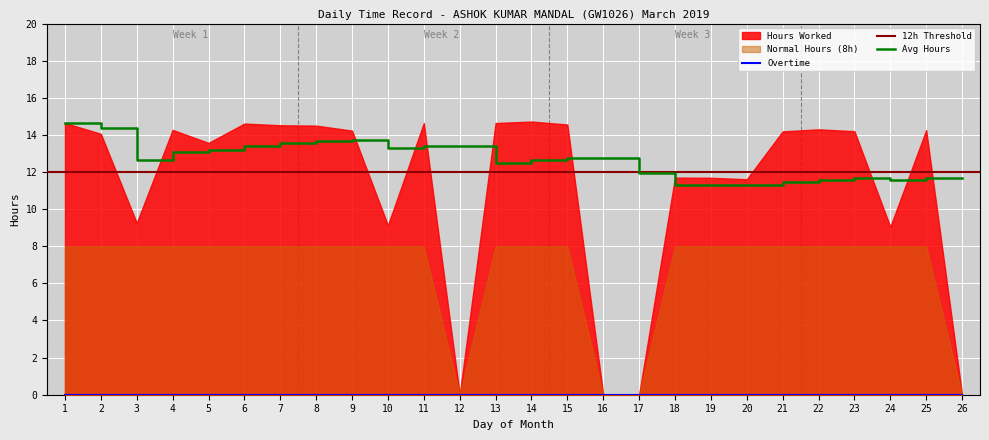

Reading left to right, transcribe all the data shown in this chart.

Hours Worked: 14.6	14.1	9.3	14.3	13.6	14.6	14.5	14.5	14.2	9.1	14.6	0.0	14.6	14.7	14.6	0.0	0.0	11.7	11.7	11.6	14.2	14.3	14.2	9.1	14.3	0.0
Overtime: 0.0	0.0	0.0	0.0	0.0	0.0	0.0	0.0	0.0	0.0	0.0	0.0	0.0	0.0	0.0	0.0	0.0	0.0	0.0	0.0	0.0	0.0	0.0	0.0	0.0	0.0
Normal Hours (8h): 8.0	8.0	8.0	8.0	8.0	8.0	8.0	8.0	8.0	8.0	8.0	0.0	8.0	8.0	8.0	0.0	0.0	8.0	8.0	8.0	8.0	8.0	8.0	8.0	8.0	0.0